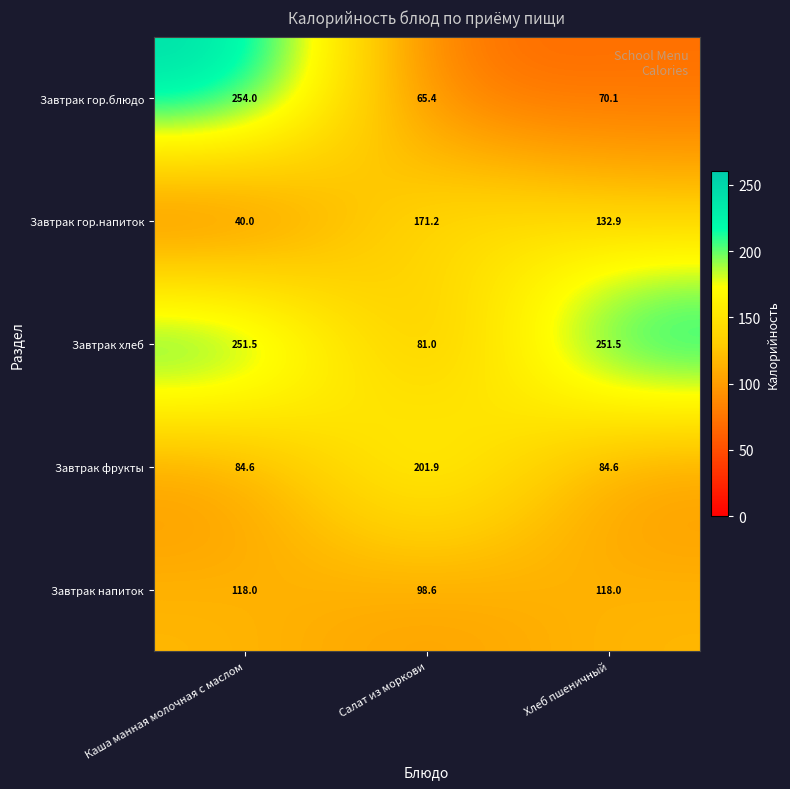

Is it true that Завтрак хлеб equals 251.5 at Каша манная молочная с маслом?

True